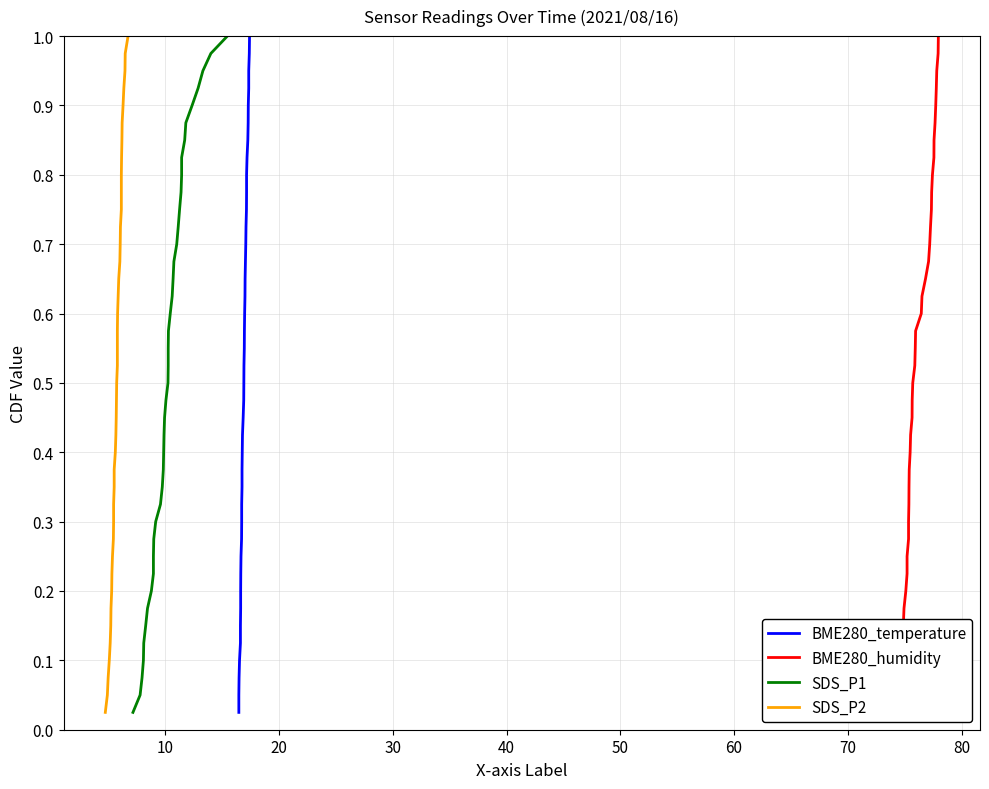

Reading right to left, what are all the values shown in this chart?

BME280_temperature: 1.0	1.0	0.9	0.9	0.9	0.9	0.8	0.8	0.8	0.8	0.8	0.7	0.7	0.7	0.7	0.6	0.6	0.6	0.6	0.5	0.5	0.5	0.5	0.4	0.4	0.4	0.3	0.3	0.3	0.3	0.2	0.2	0.2	0.2	0.1	0.1	0.1	0.1	0.1	0.0
BME280_humidity: 1.0	1.0	0.9	0.9	0.9	0.9	0.8	0.8	0.8	0.8	0.8	0.7	0.7	0.7	0.7	0.6	0.6	0.6	0.6	0.5	0.5	0.5	0.5	0.4	0.4	0.4	0.3	0.3	0.3	0.3	0.2	0.2	0.2	0.2	0.1	0.1	0.1	0.1	0.1	0.0
SDS_P1: 1.0	1.0	0.9	0.9	0.9	0.9	0.8	0.8	0.8	0.8	0.8	0.7	0.7	0.7	0.7	0.6	0.6	0.6	0.6	0.5	0.5	0.5	0.5	0.4	0.4	0.4	0.3	0.3	0.3	0.3	0.2	0.2	0.2	0.2	0.1	0.1	0.1	0.1	0.1	0.0
SDS_P2: 1.0	1.0	0.9	0.9	0.9	0.9	0.8	0.8	0.8	0.8	0.8	0.7	0.7	0.7	0.7	0.6	0.6	0.6	0.6	0.5	0.5	0.5	0.5	0.4	0.4	0.4	0.3	0.3	0.3	0.3	0.2	0.2	0.2	0.2	0.1	0.1	0.1	0.1	0.1	0.0